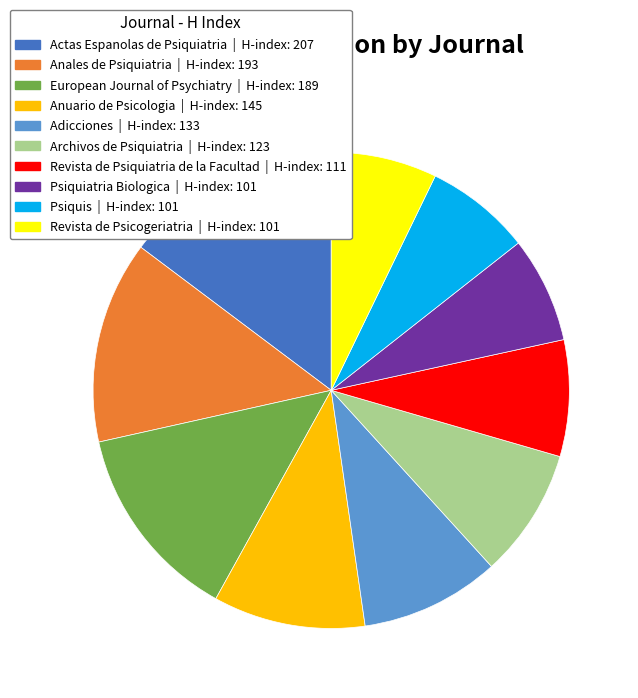

Which slice is the largest?

Actas Espanolas de Psiquiatria